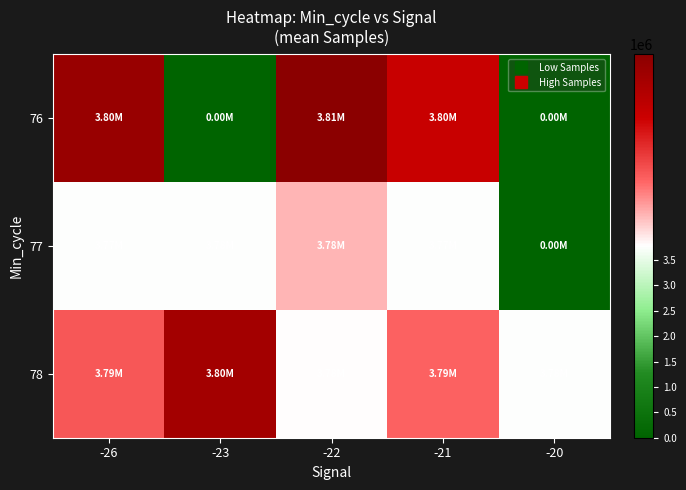

List the series in order of their overall mean, highest first.

78, 77, 76